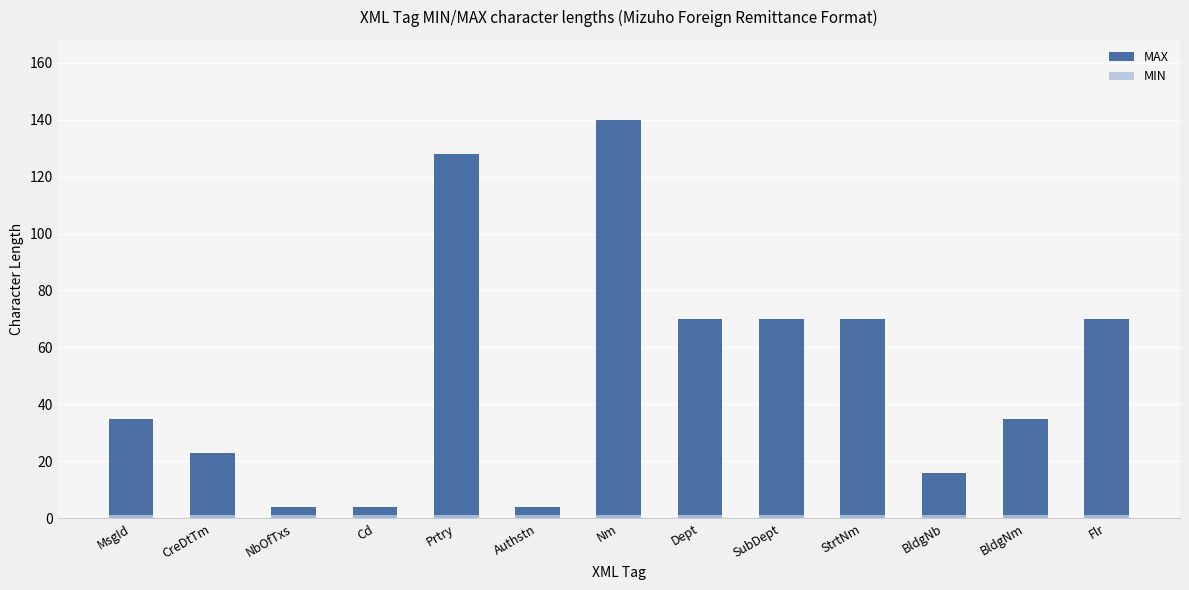

Where is MAX nearest to the value 72?

Dept